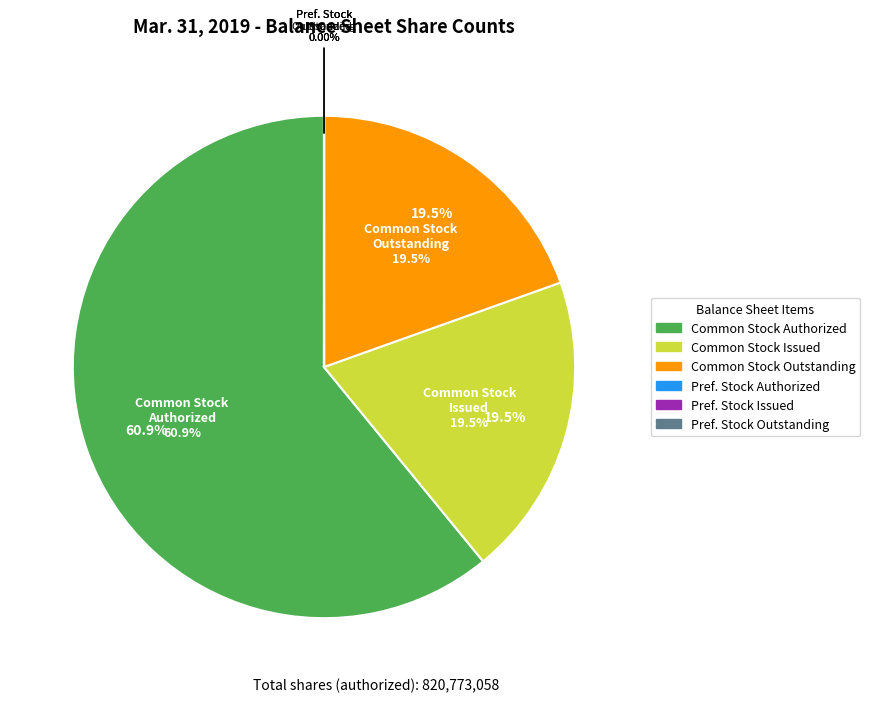

Does Convertible Preferred Stock, shares issued account for over 50% of the chart?

No